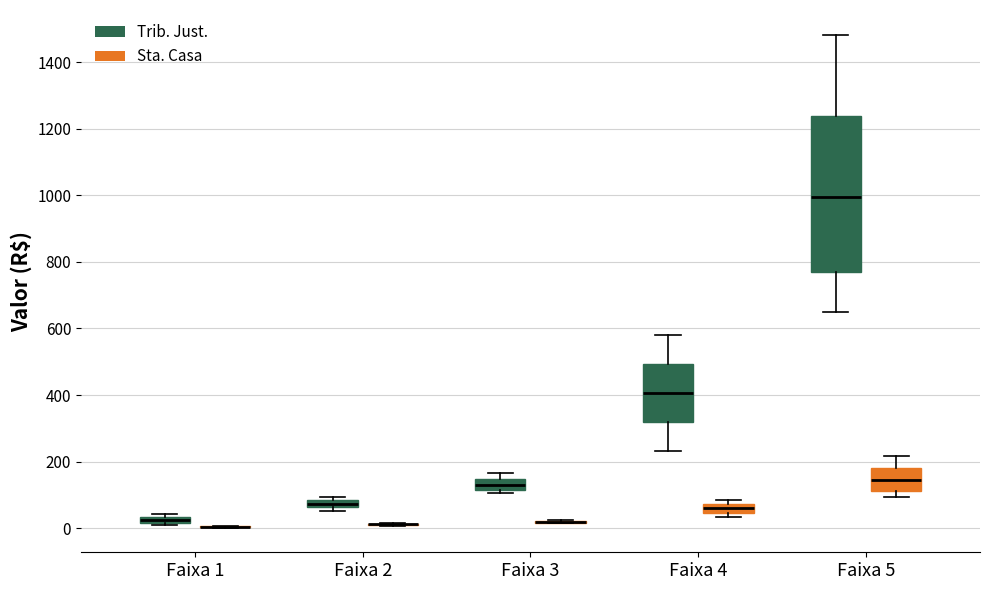

Where is the lower edge of the box for Faixa 1 (Trib. Just.) on the y-axis? The values are not printed on the chart, so give them approximately, as read against the axis.

20